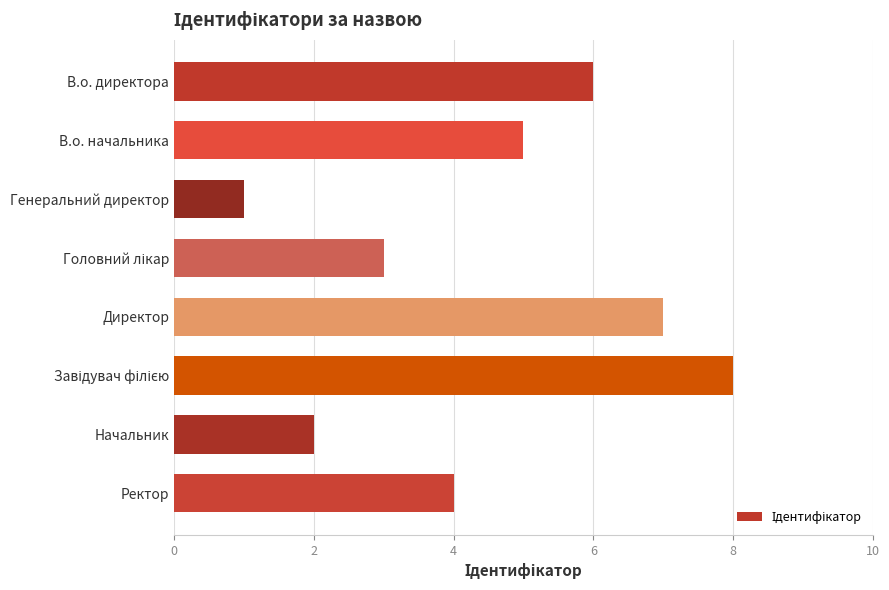

What is the change in value from Генеральний директор to Ректор?

+3